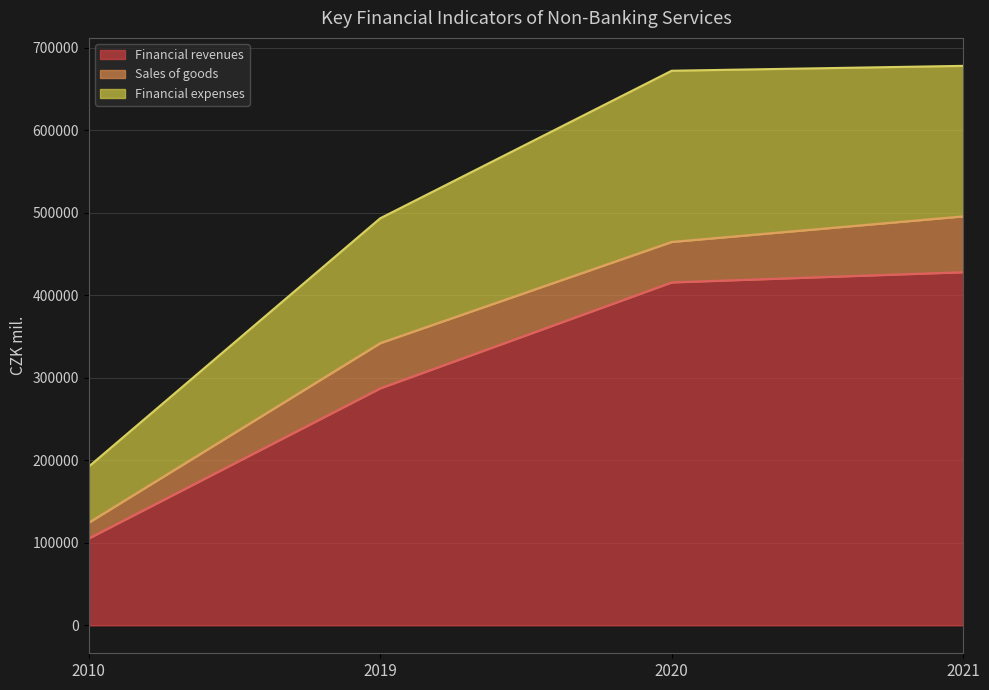

Which series has the widest spread of values?

Financial expenses